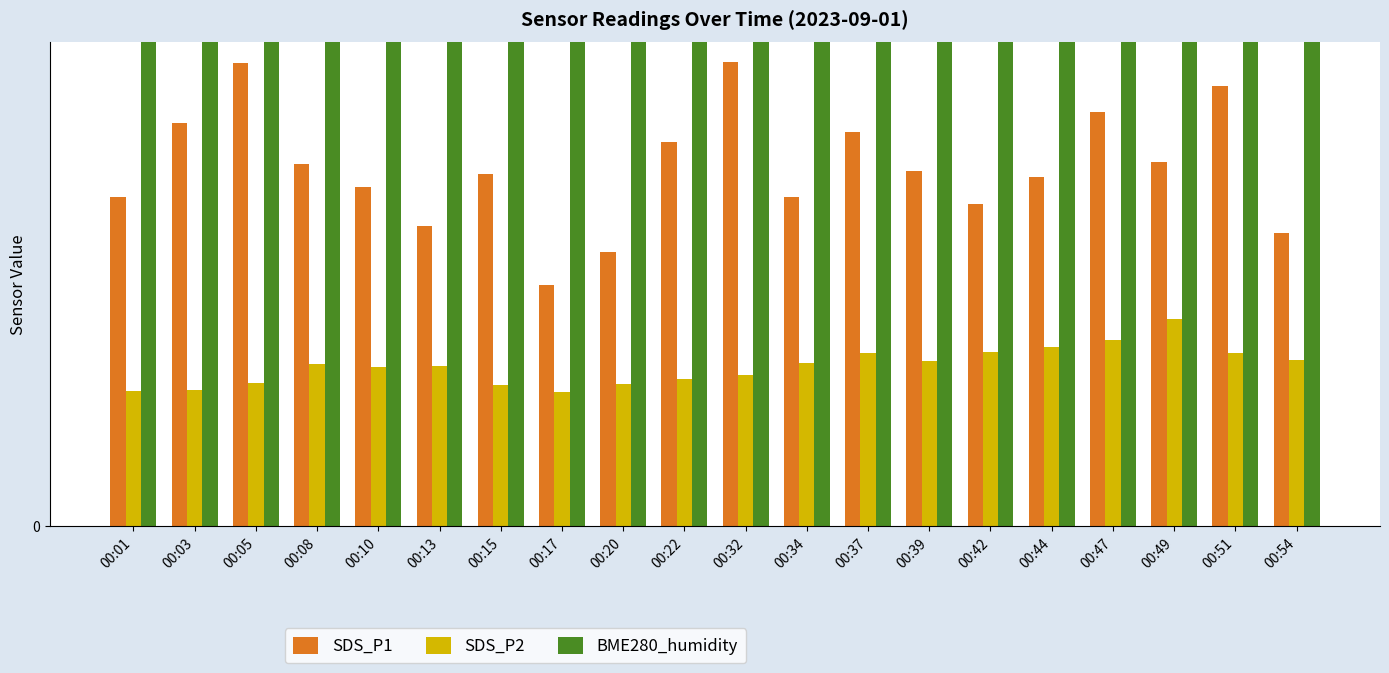

Between 00:17 and 00:22, which series saw the biggest shift?

SDS_P1